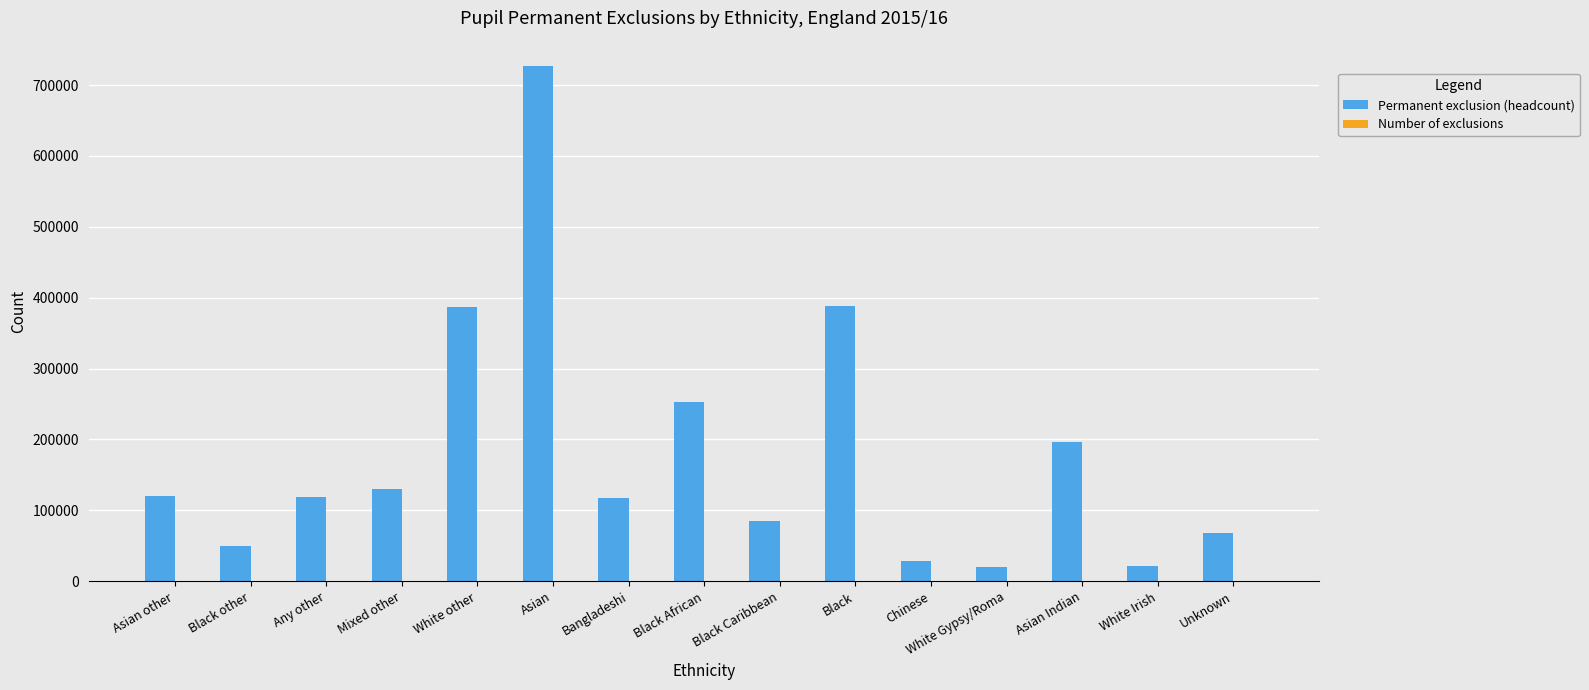

What is the sum of all Permanent exclusion (headcount) values?

2712725